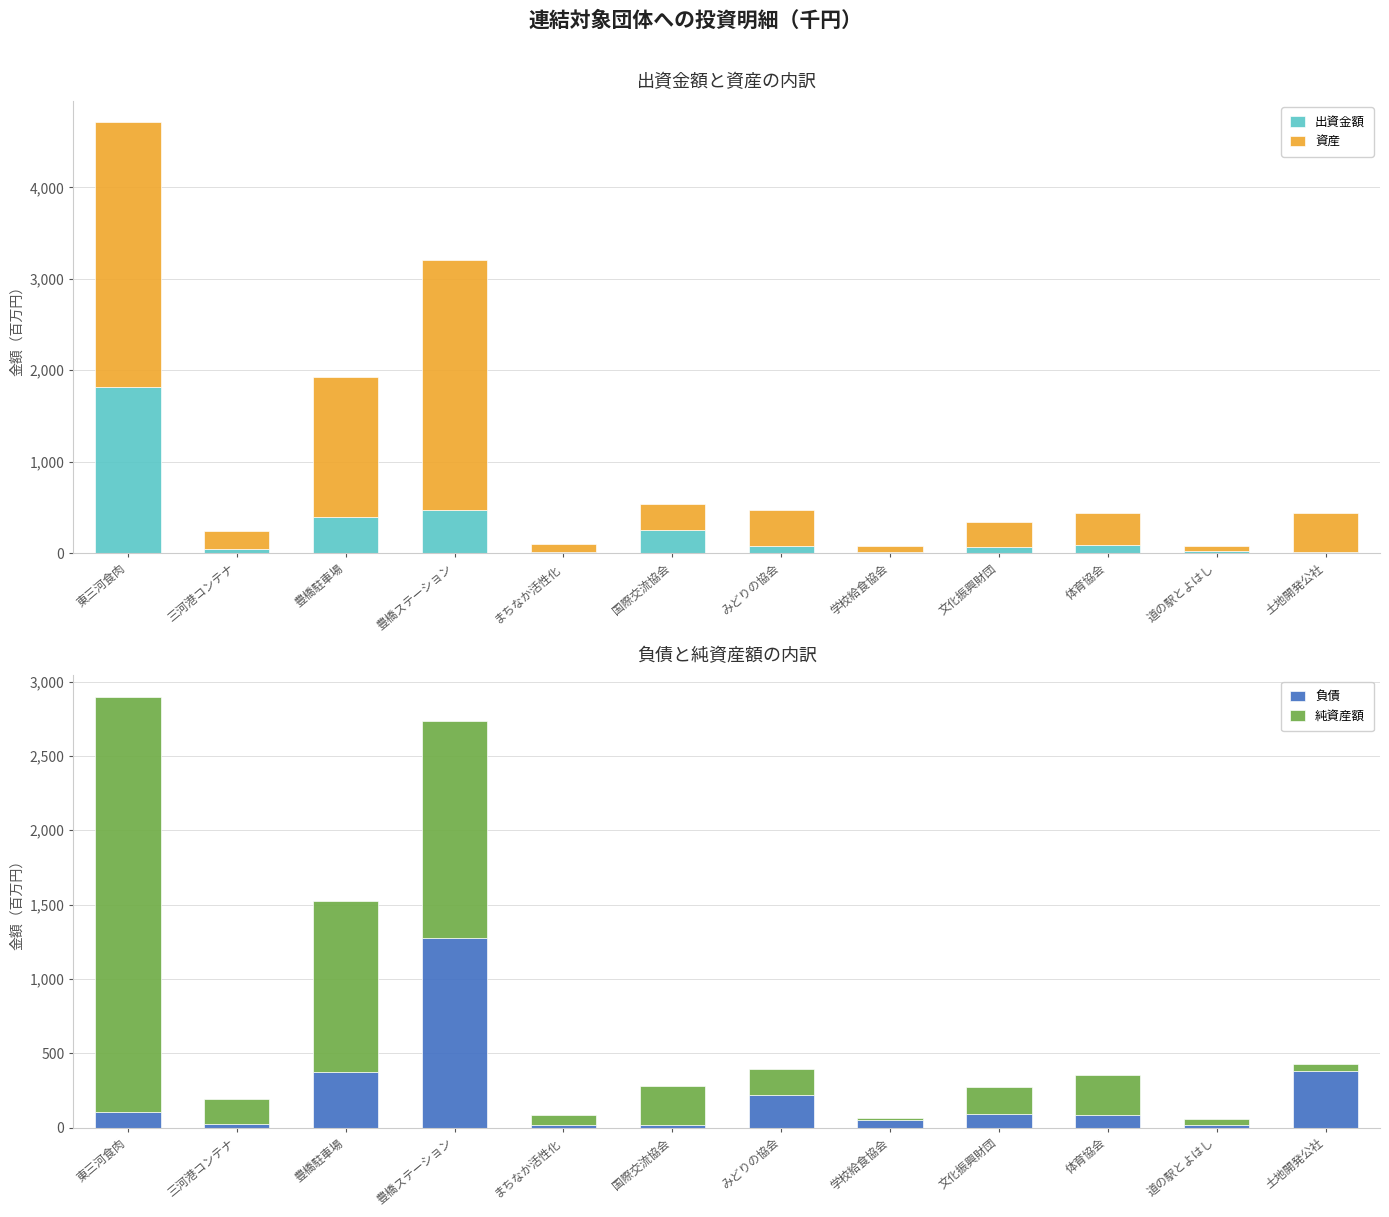

Reading left to right, what are all the values shown in this chart?

出資金額: 東三河食肉=1813.5	三河港コンテナ=50.0	豊橋駐車場=400.0	豊橋ステーション=470.0	まちなか活性化=10.0	国際交流協会=254.7	みどりの協会=76.0	学校給食協会=10.0	文化振興財団=65.0	体育協会=84.1	道の駅とよはし=19.5	土地開発公社=7.7
資産: 東三河食肉=2897.1	三河港コンテナ=189.6	豊橋駐車場=1525.7	豊橋ステーション=2736.1	まちなか活性化=86.3	国際交流協会=279.7	みどりの協会=393.4	学校給食協会=66.6	文化振興財団=269.9	体育協会=352.2	道の駅とよはし=55.0	土地開発公社=429.3
負債: 東三河食肉=106.9	三河港コンテナ=21.7	豊橋駐車場=374.8	豊橋ステーション=1276.2	まちなか活性化=15.8	国際交流協会=17.7	みどりの協会=221.2	学校給食協会=52.1	文化振興財団=93.8	体育協会=84.2	道の駅とよはし=17.9	土地開発公社=381.2
純資産額: 東三河食肉=2790.3	三河港コンテナ=167.9	豊橋駐車場=1150.9	豊橋ステーション=1459.9	まちなか活性化=70.4	国際交流協会=262.0	みどりの協会=172.2	学校給食協会=14.5	文化振興財団=176.1	体育協会=268.0	道の駅とよはし=37.0	土地開発公社=48.1